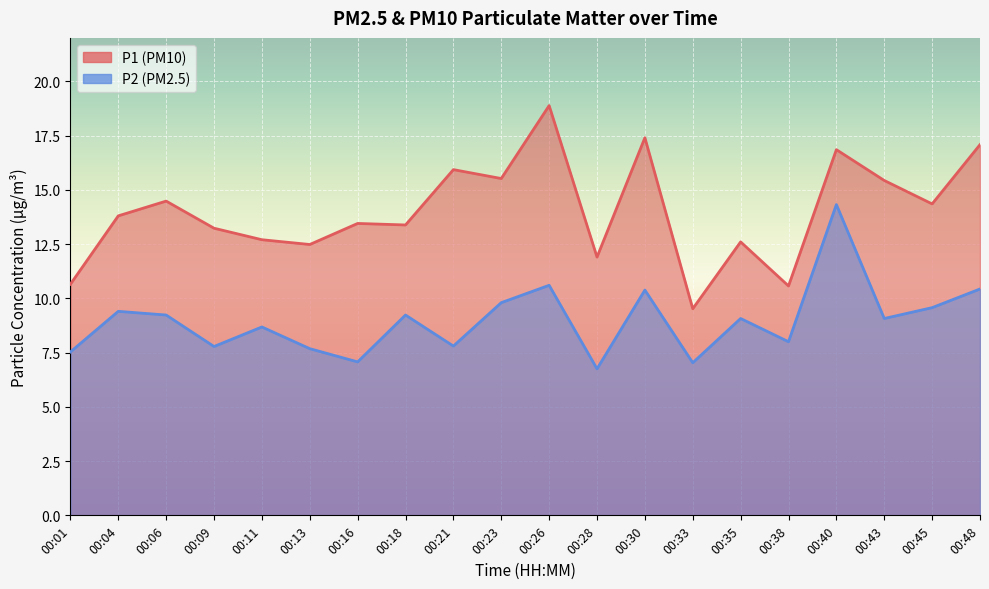

What is the difference between the maximum and minimum values in the P2 series?

7.6